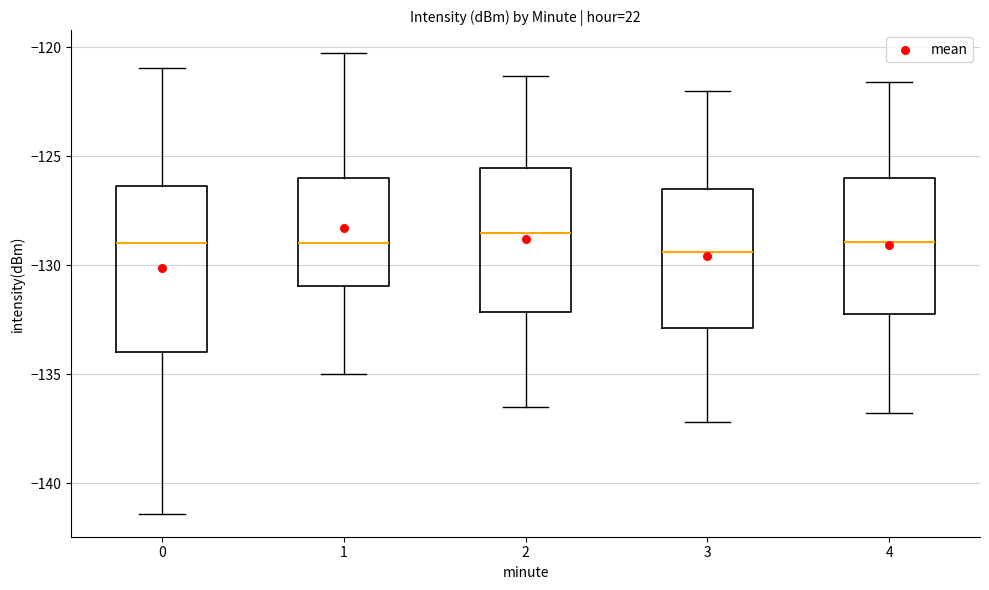

Where does the upper whisker of the box at x = 4 end on the y-axis? The values are not printed on the chart, so give them approximately, as read against the axis.

-121.5